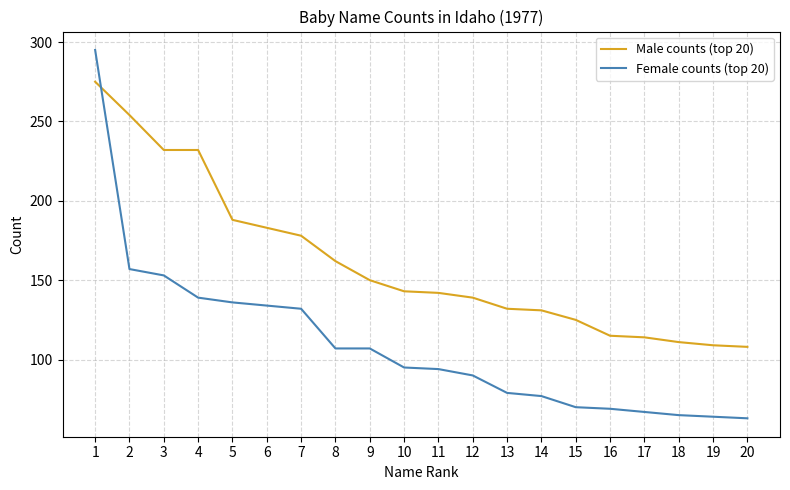

Where do Male counts (top 20) and Female counts (top 20) first cross each other?

1 and 2